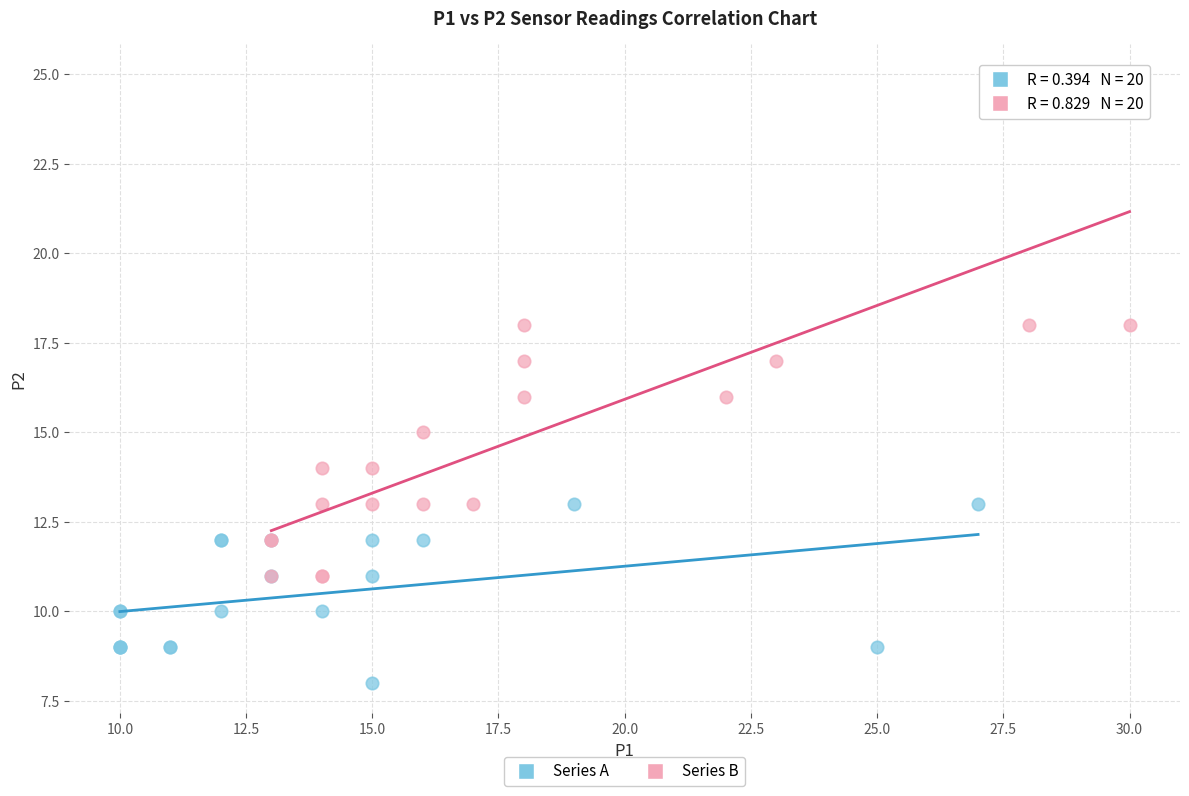

Which series reaches the maximum Y coordinate?

Series B